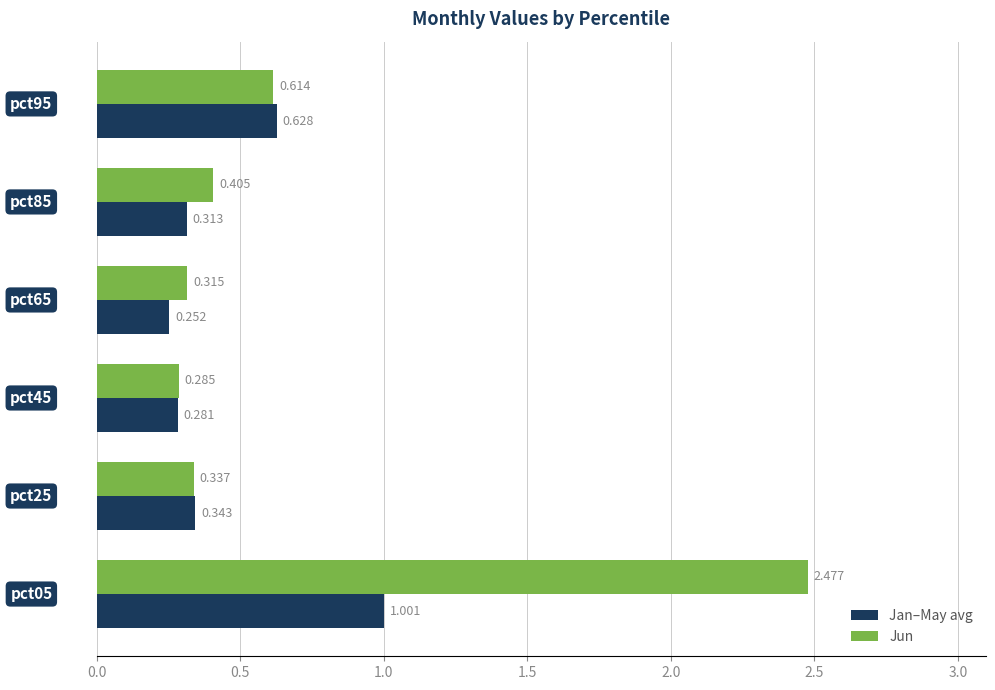

Which series has the widest spread of values?

Jun